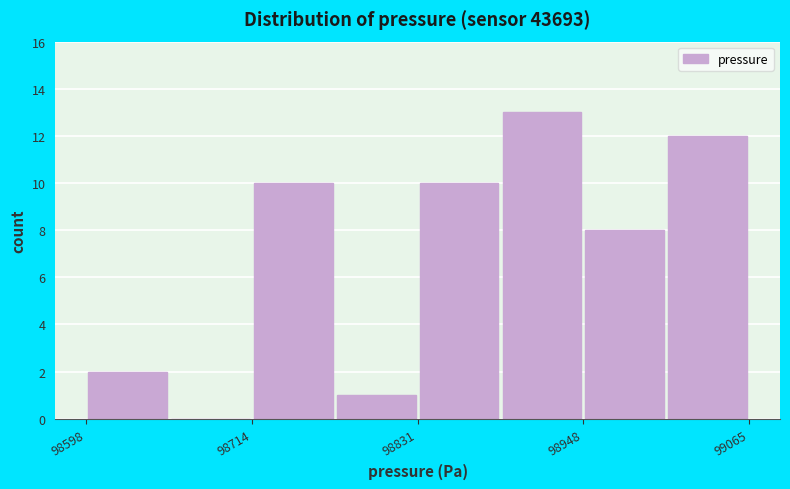

Around what value on the x-axis is the tallest bar? Give the approximate position of its centre, as read against the axis.

98920